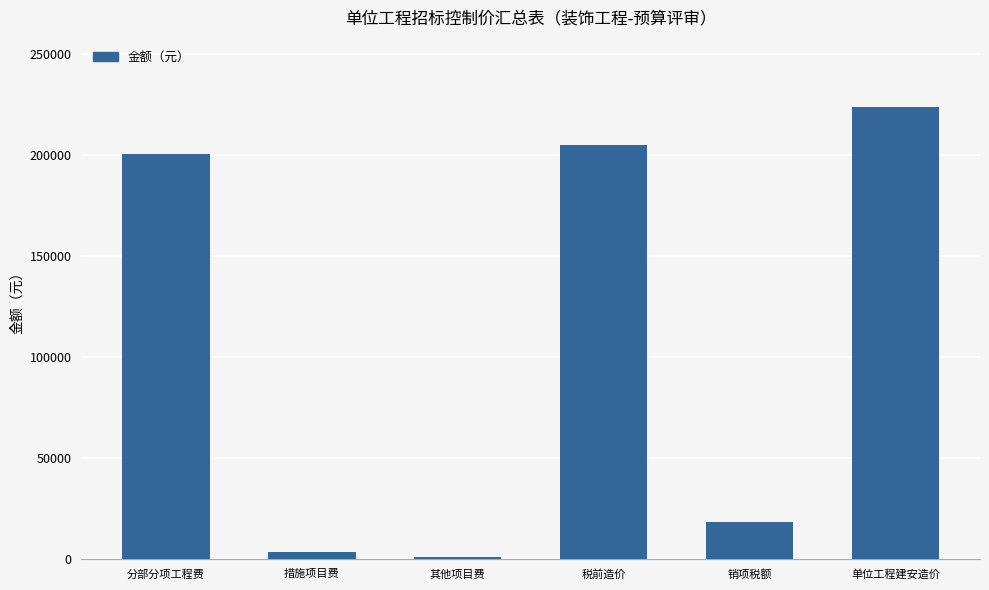

What is the approximate value at 分部分项工程费?

200340.5